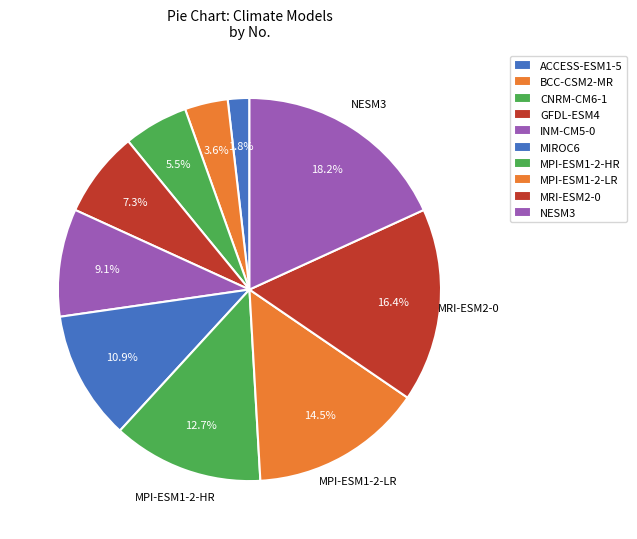

Rank the categories by value from highest to lowest.

NESM3, MRI-ESM2-0, MPI-ESM1-2-LR, MPI-ESM1-2-HR, MIROC6, INM-CM5-0, GFDL-ESM4, CNRM-CM6-1, BCC-CSM2-MR, ACCESS-ESM1-5